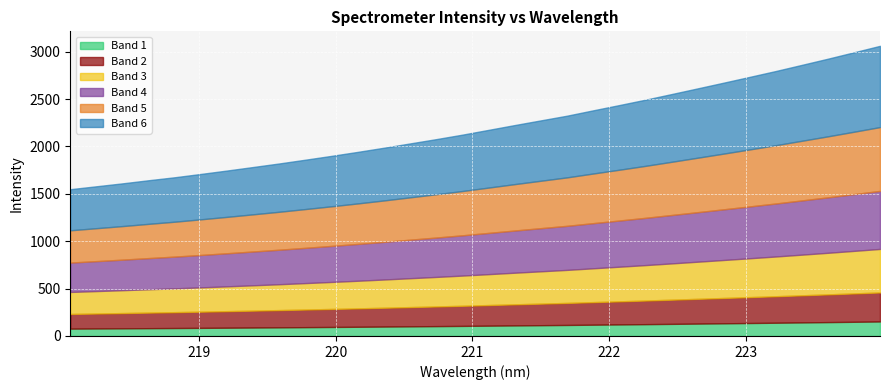

True or false: there are more than 2 points higher than both neighbors.

False